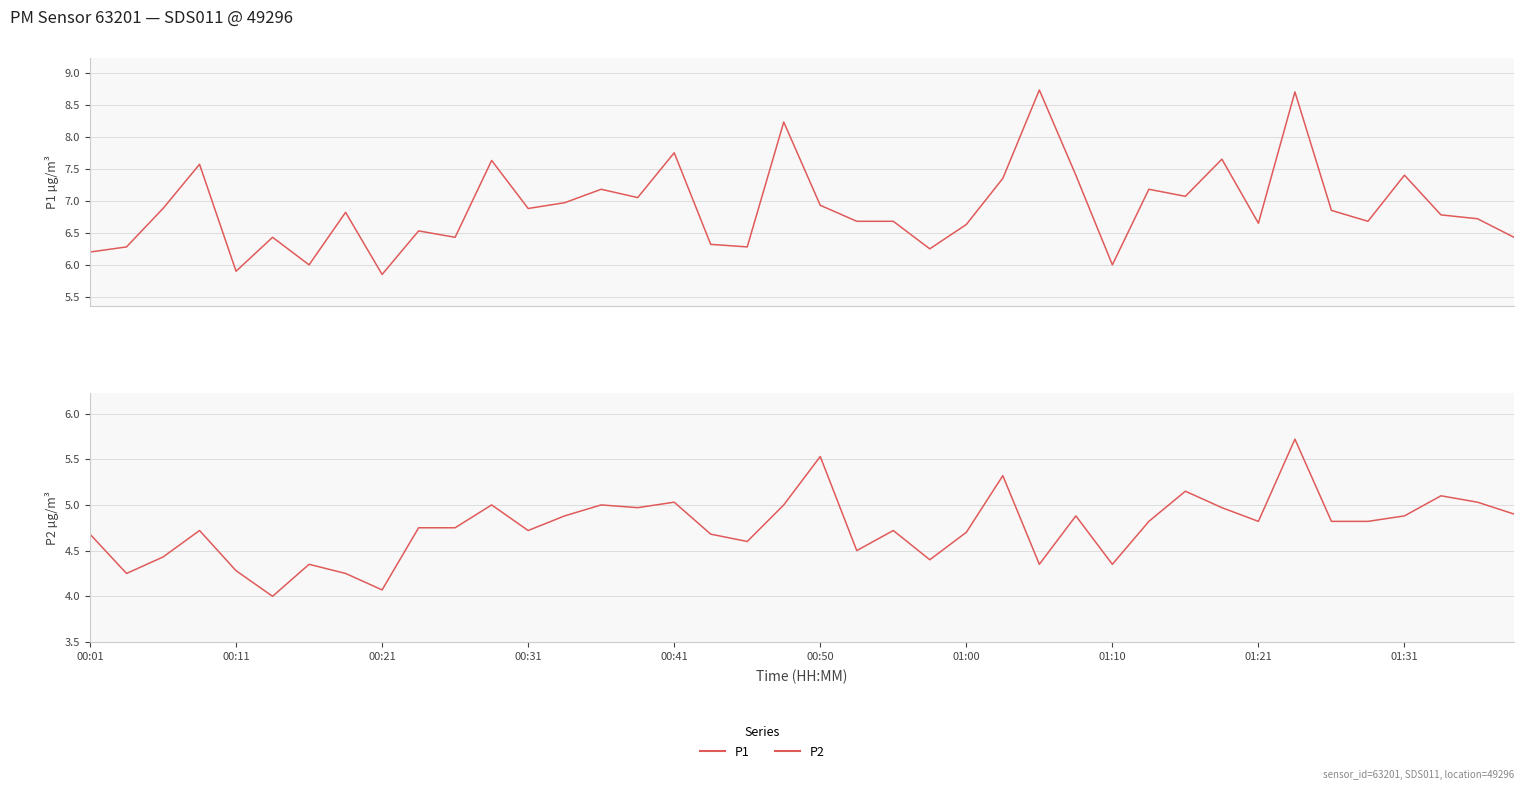

True or false: P2 and P1 intersect in this chart.

False